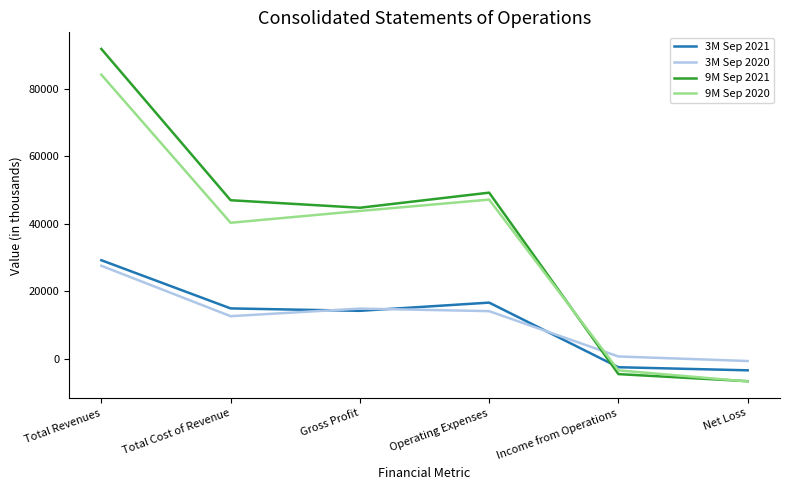

How many negative values does the 3M Sep 2020 series have?

1